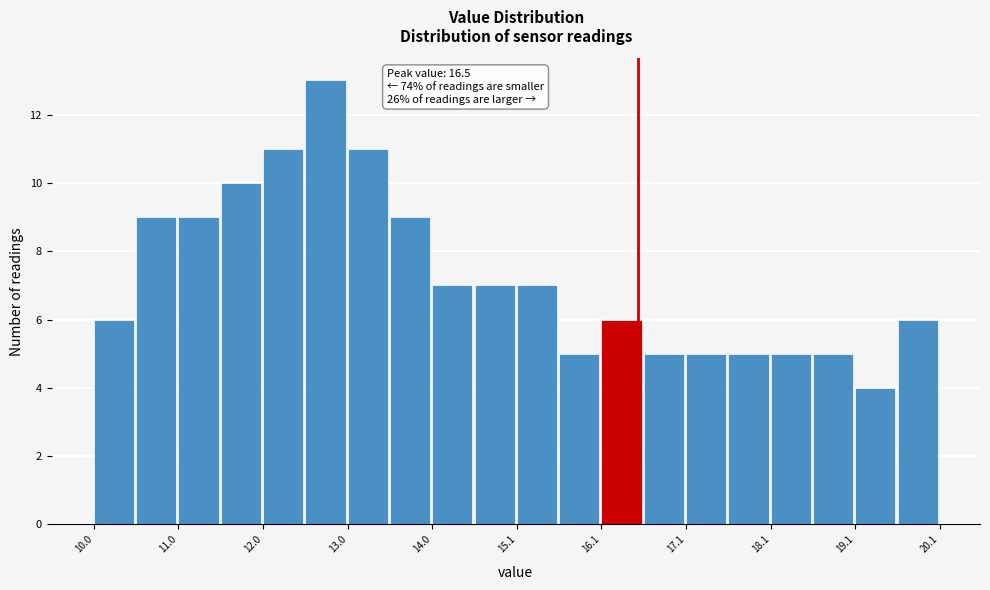

Around what value on the x-axis is the tallest bar? Give the approximate position of its centre, as read against the axis.

12.8